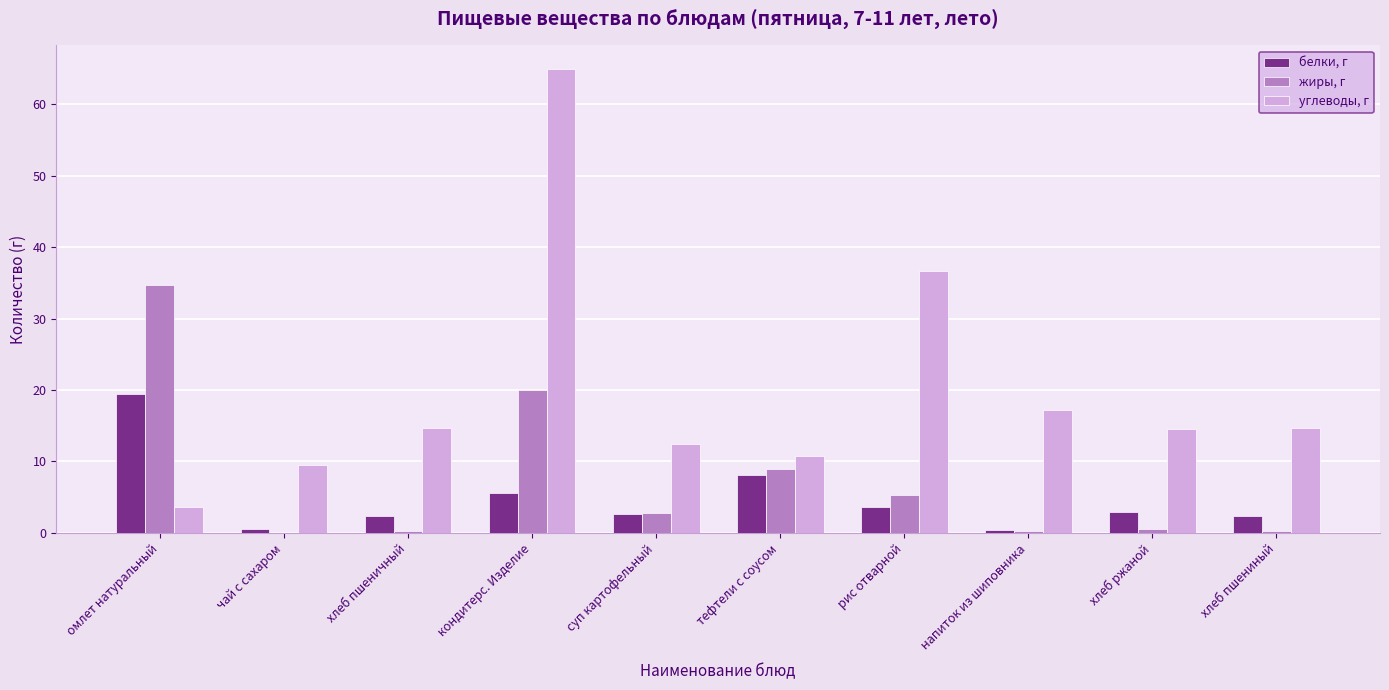

Where does the жиры, г series first go above 2?

омлет натуральный